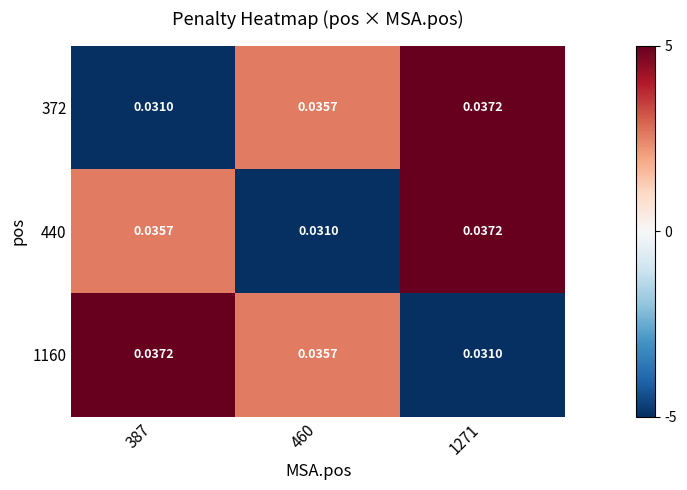

Is the value of 372 at 387 greater than the value of 440 at 1271?

No